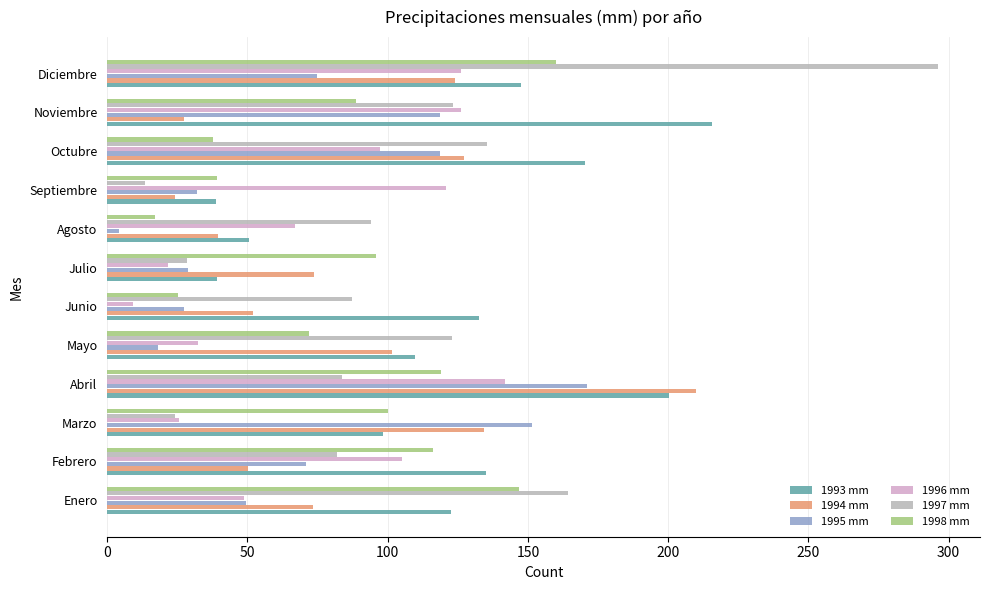

The 1996 mm series shows 115.8 at Agosto. True or false?

False